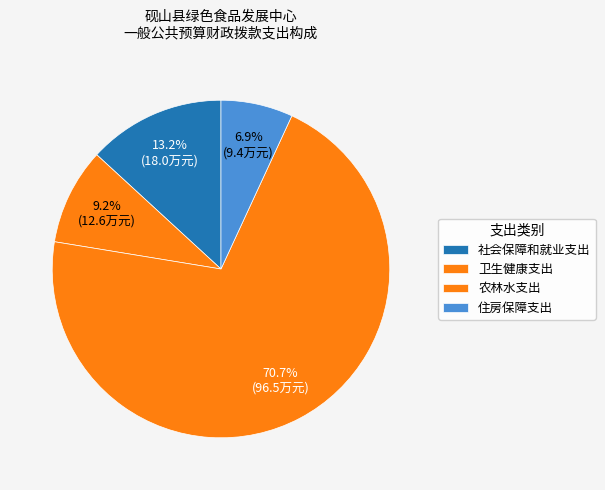

How many segments does this pie chart have?

4